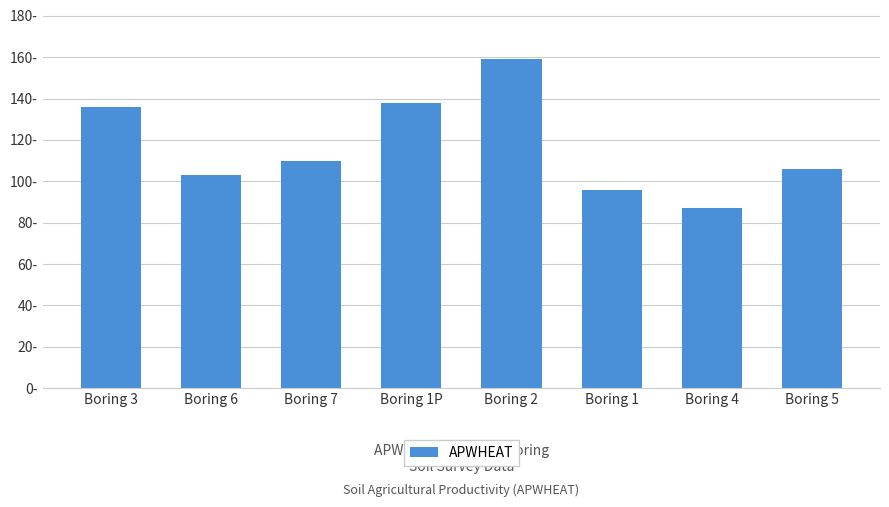

Are the bars horizontal?

No